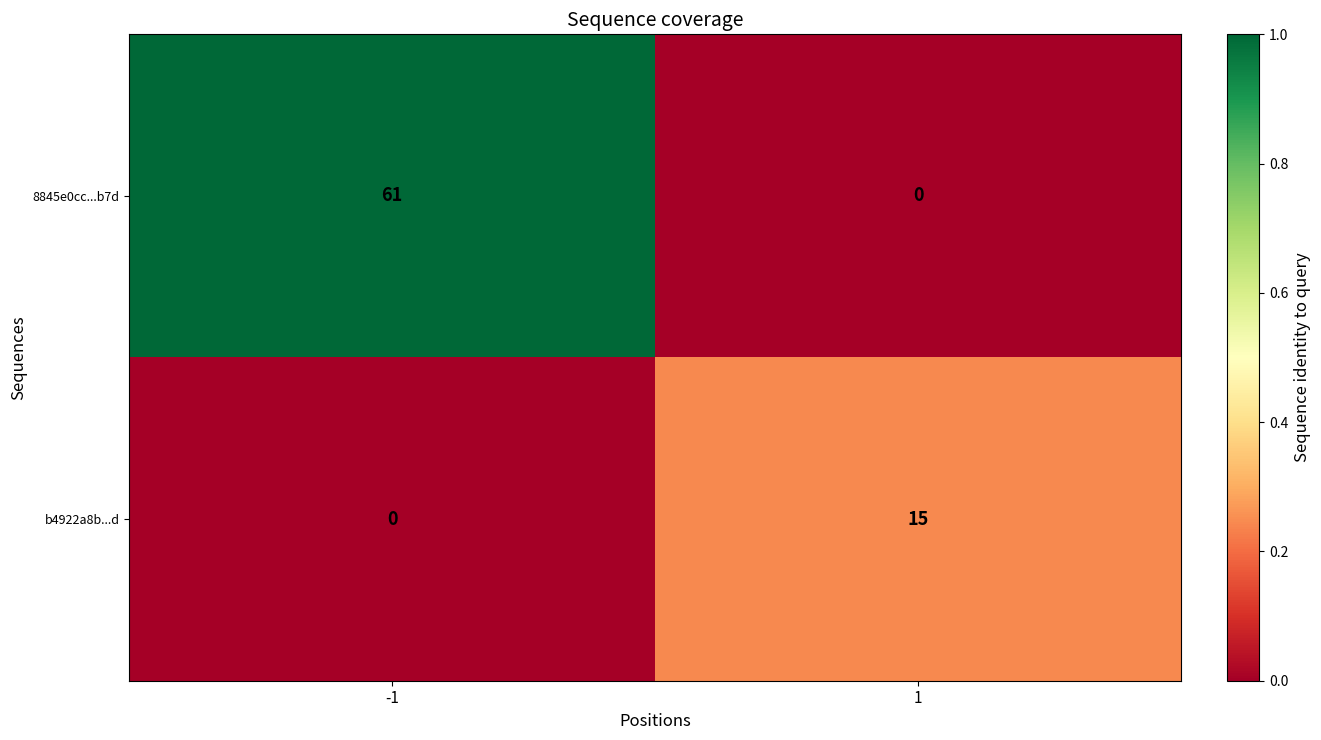

What is the maximum value shown in the chart?

61